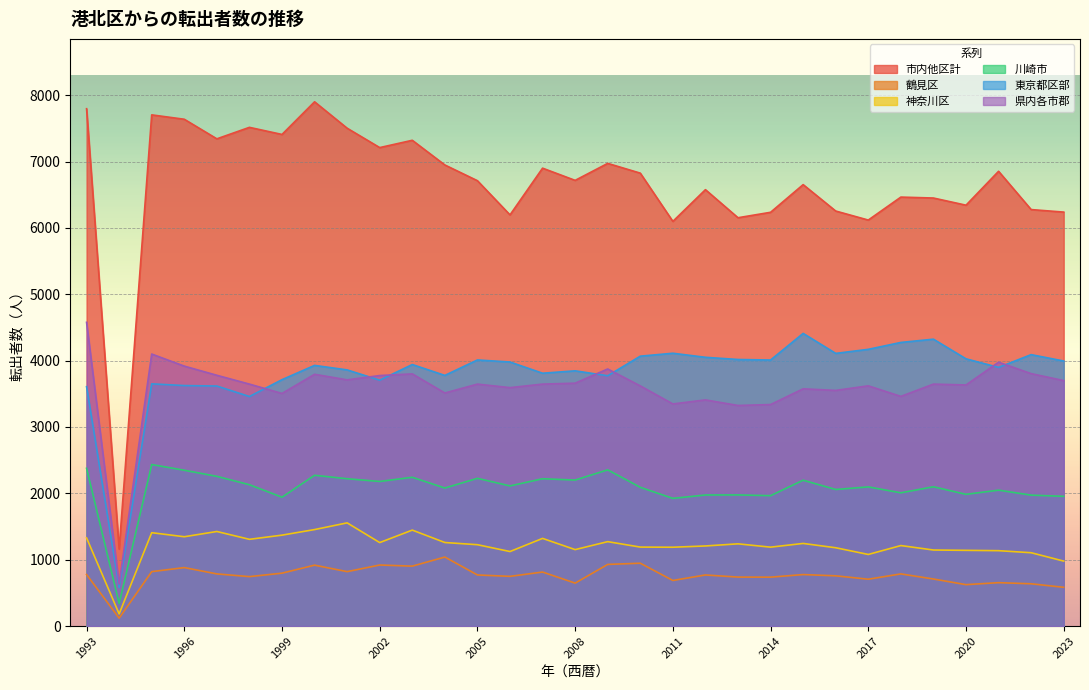

True or false: 市内他区計 and 川崎市 intersect in this chart.

False